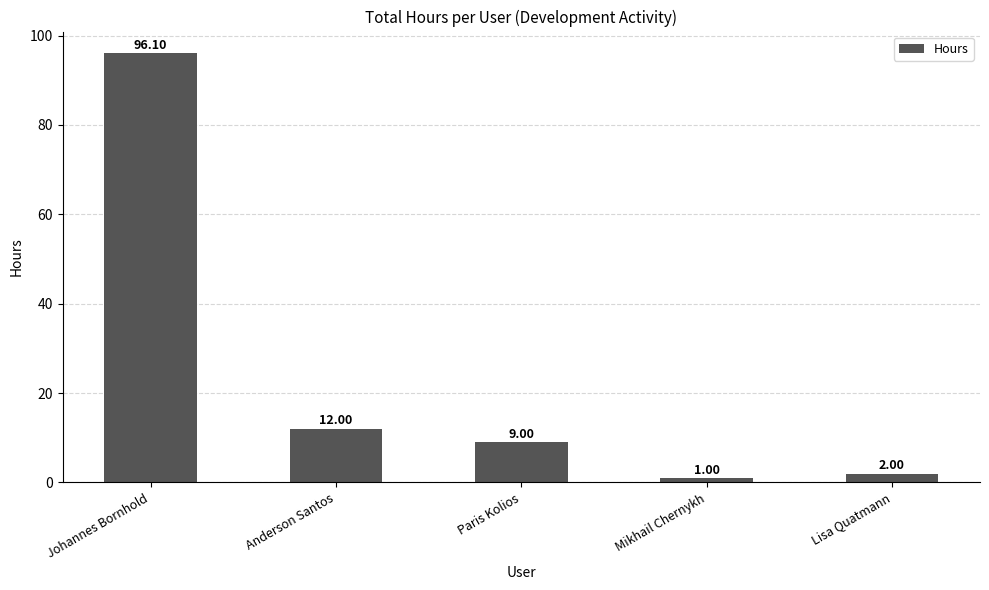

Rank the categories by value from highest to lowest.

Johannes Bornhold, Anderson Santos, Paris Kolios, Lisa Quatmann, Mikhail Chernykh